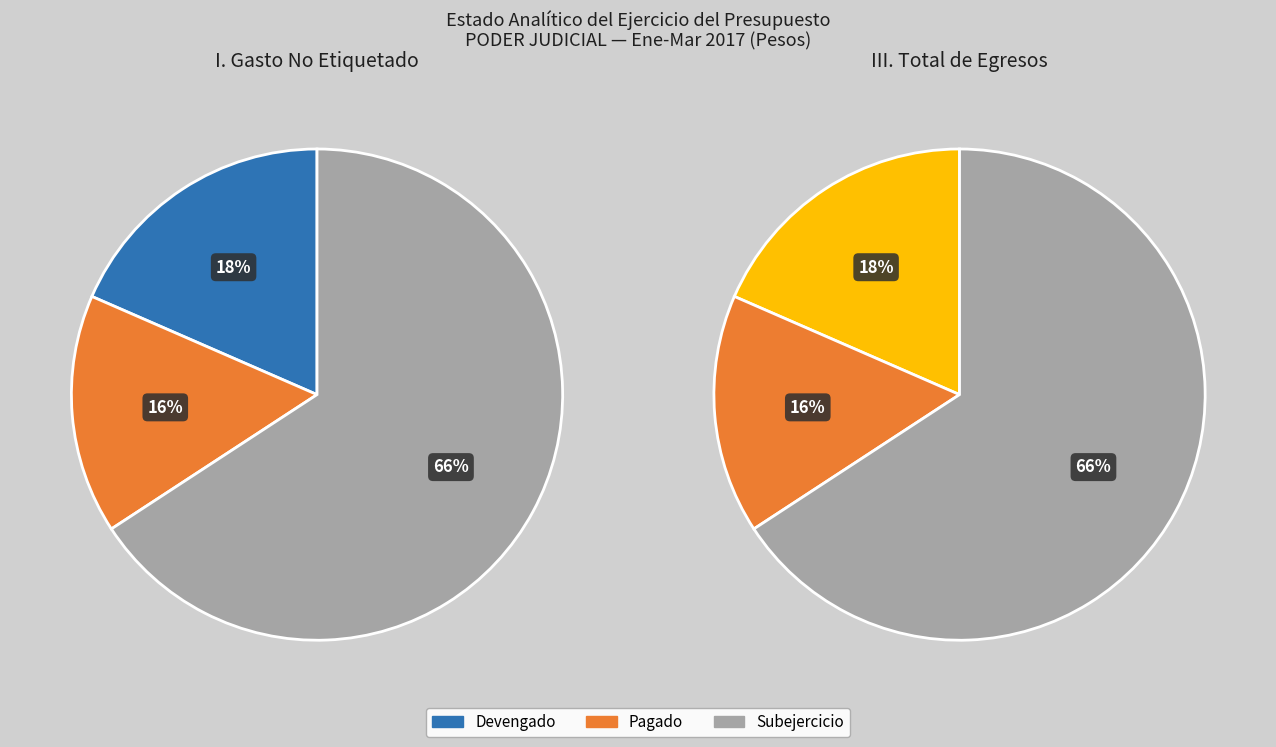

Is there any slice that represents more than half of the pie?

Yes